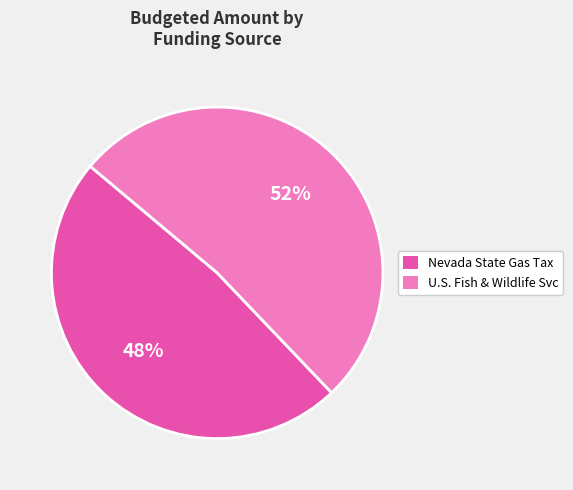

To the nearest percent, what is the difference between the largest and smallest slice percentages?

4%